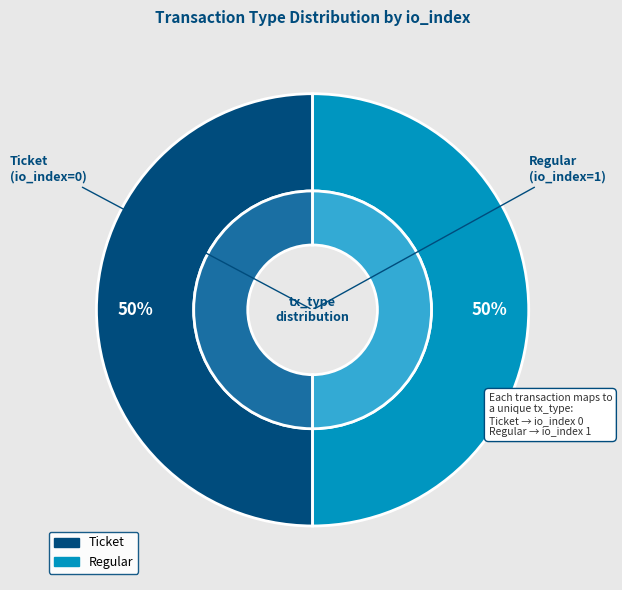

Does Ticket represent more than half of the total?

No